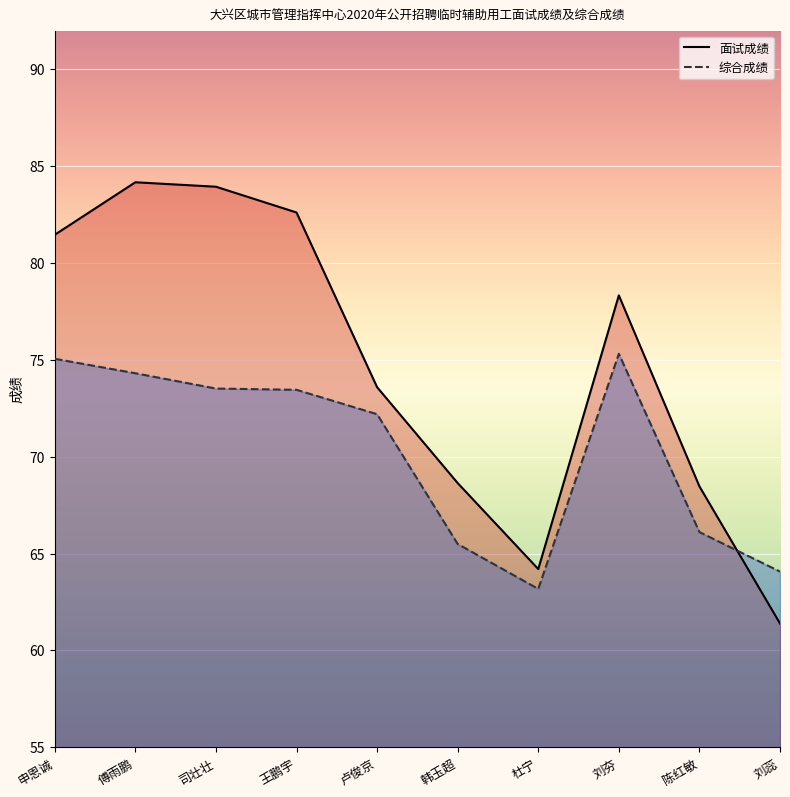

At which label is 面试成绩 closest to 72?

卢俊京